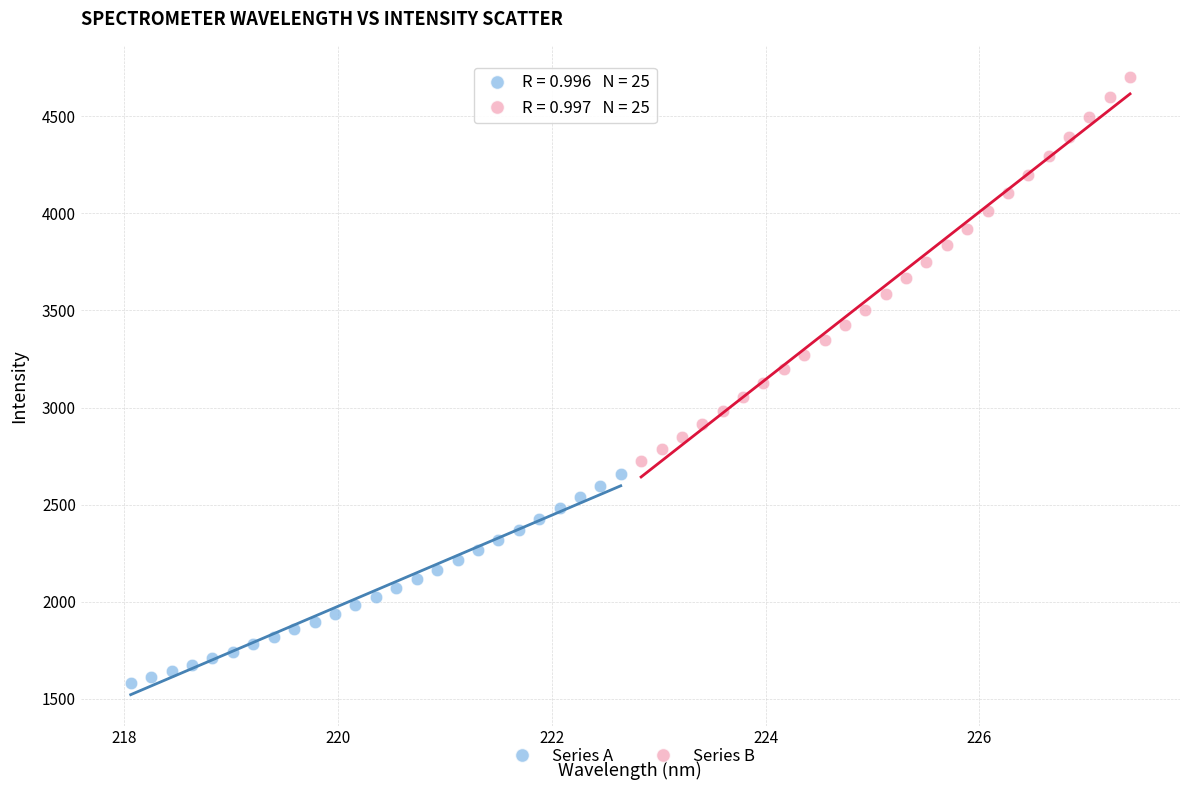

Which series has the widest spread of Y values?

Series B